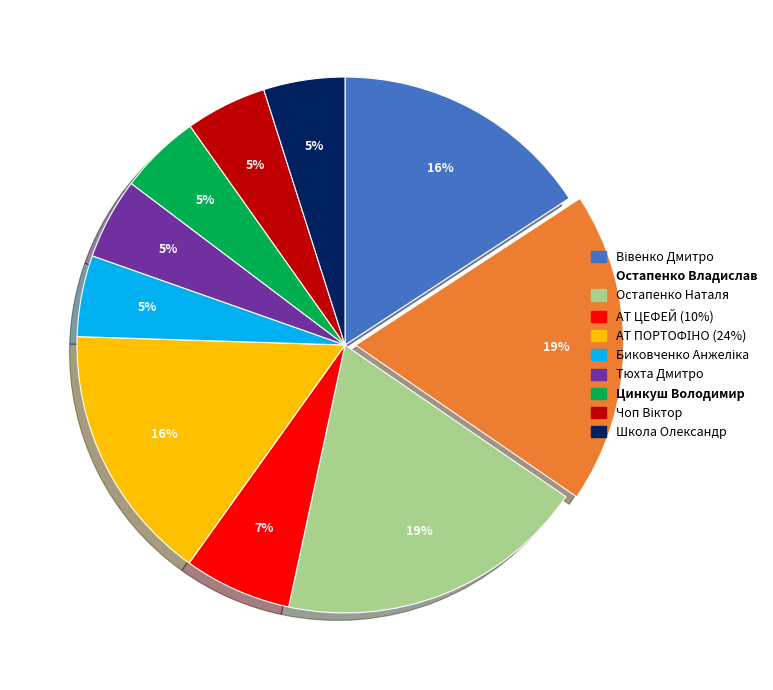

To the nearest percent, what portion does Тюхта Дмитро represent?

5%